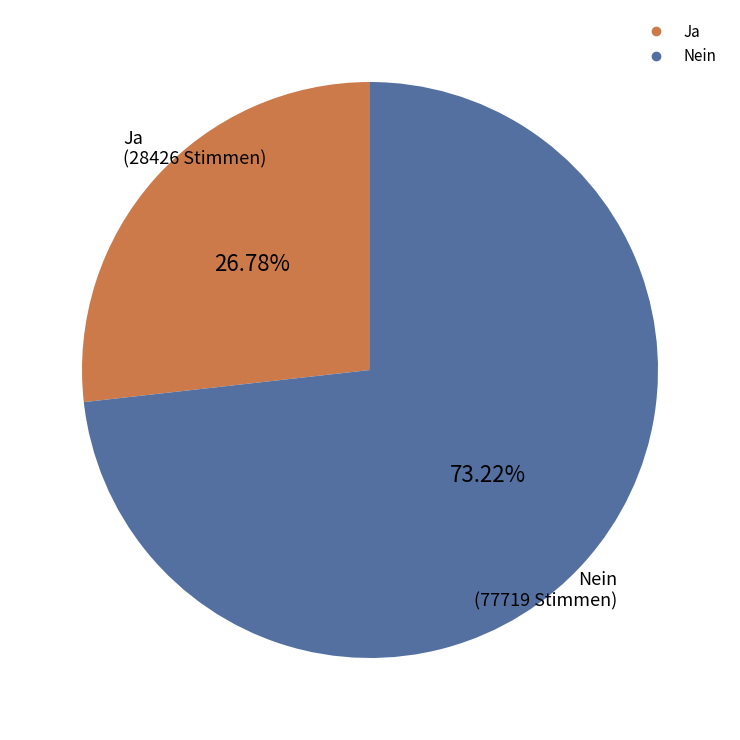

Is it true that Ja is 27% of the pie?

True